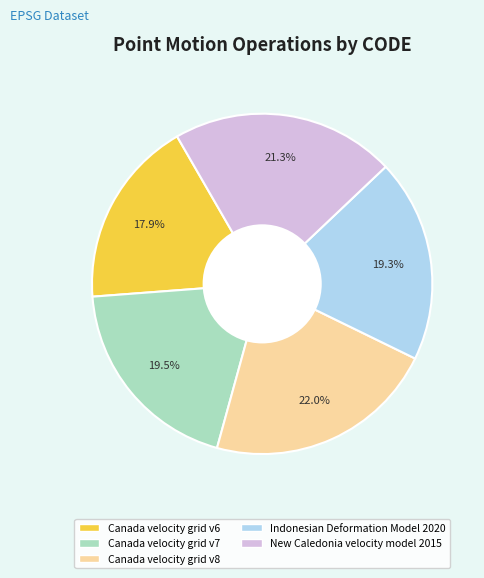

Which slice is the largest?

Canada velocity grid v8